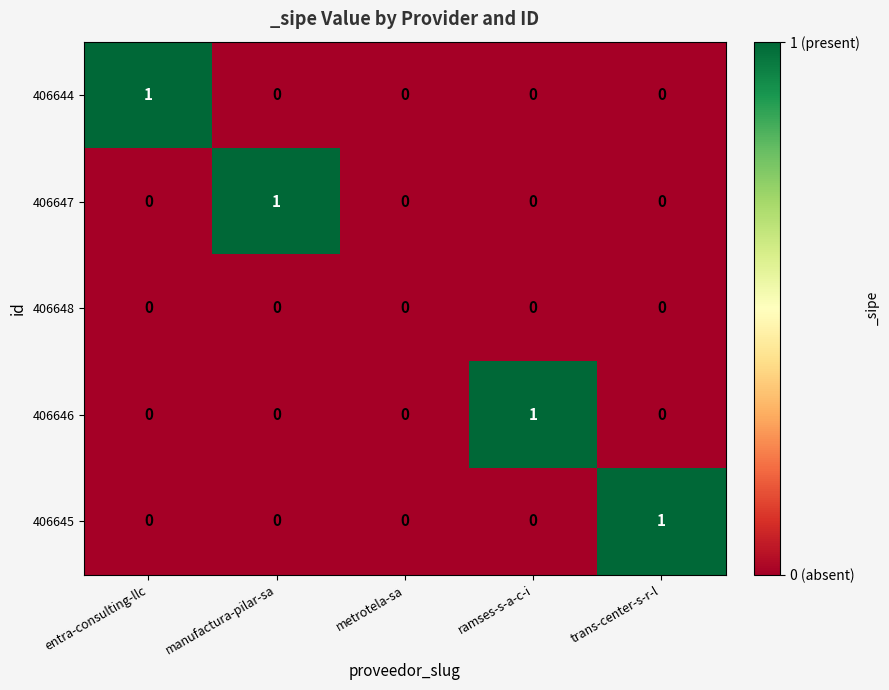

How many series are shown in this chart?

5